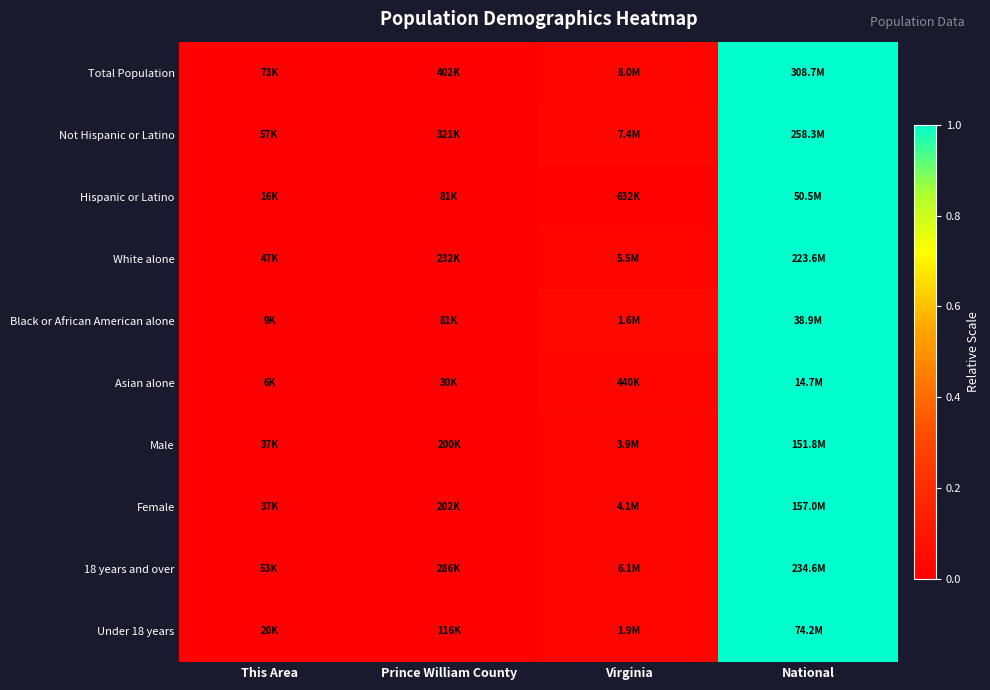

Which has a higher value, Prince William County or This Area?

Prince William County